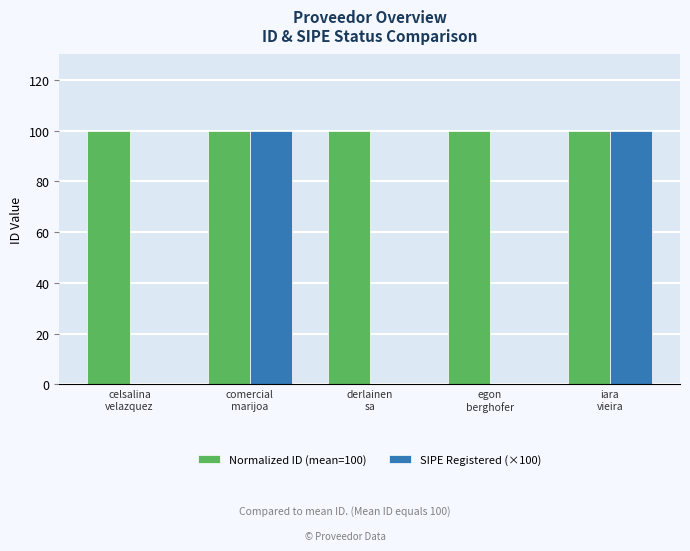

How many groups of bars are there?

5